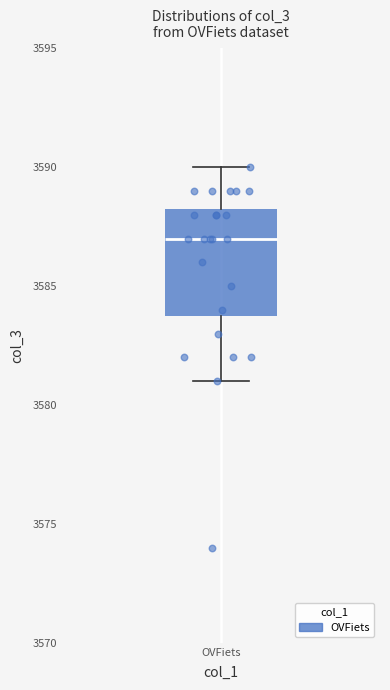

Read this box plot against the y-axis: the position of the median line, the range covered by the box, and the ends of both whiskers. The values are not printed on the chart, so give them approximately, as read against the axis.

median 3587.0, box 3584.0 to 3588.5, whiskers 3581.0 to 3590.0